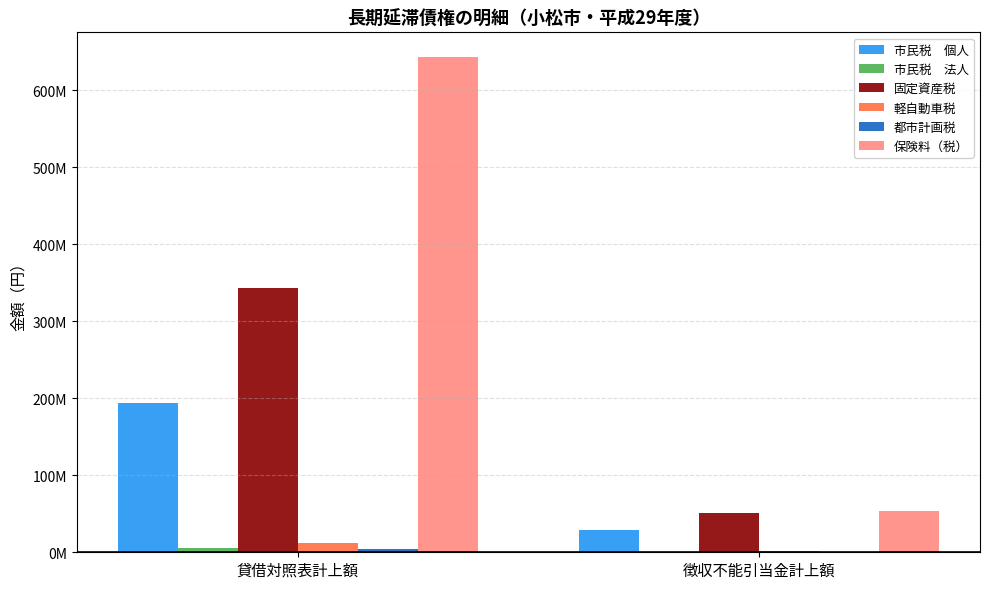

Are the bars horizontal?

No